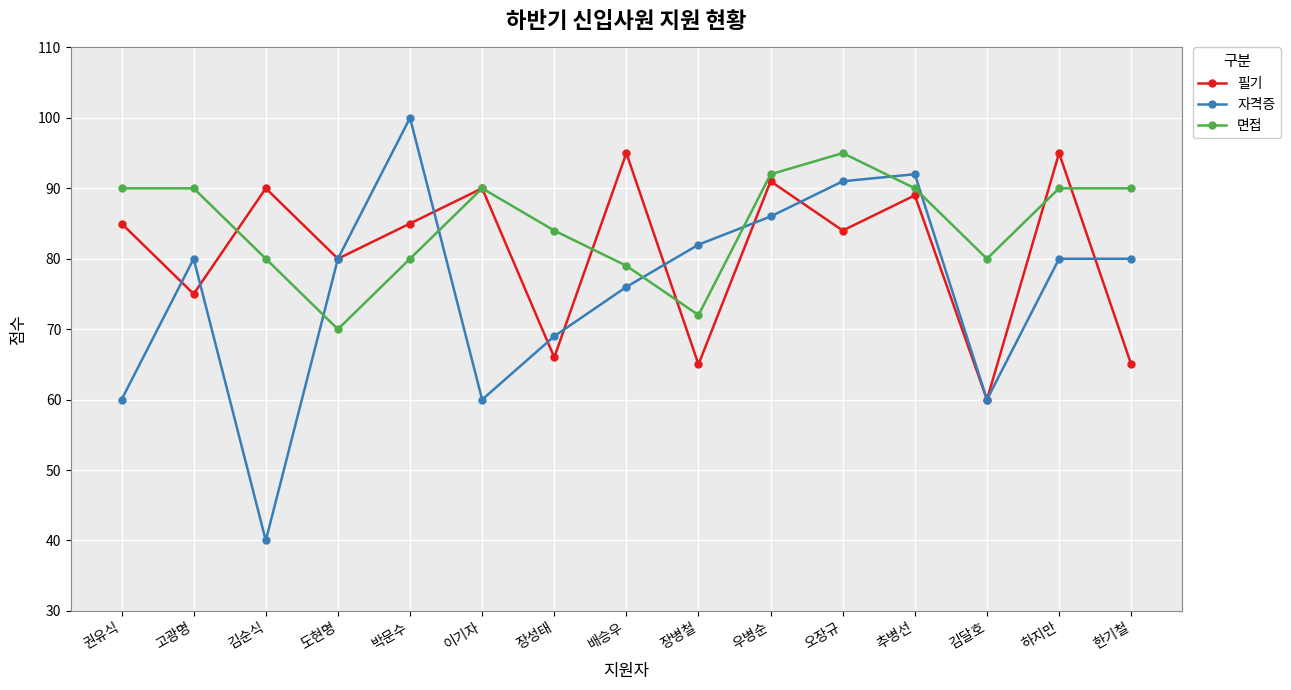

Does the chart have visible grid lines?

Yes